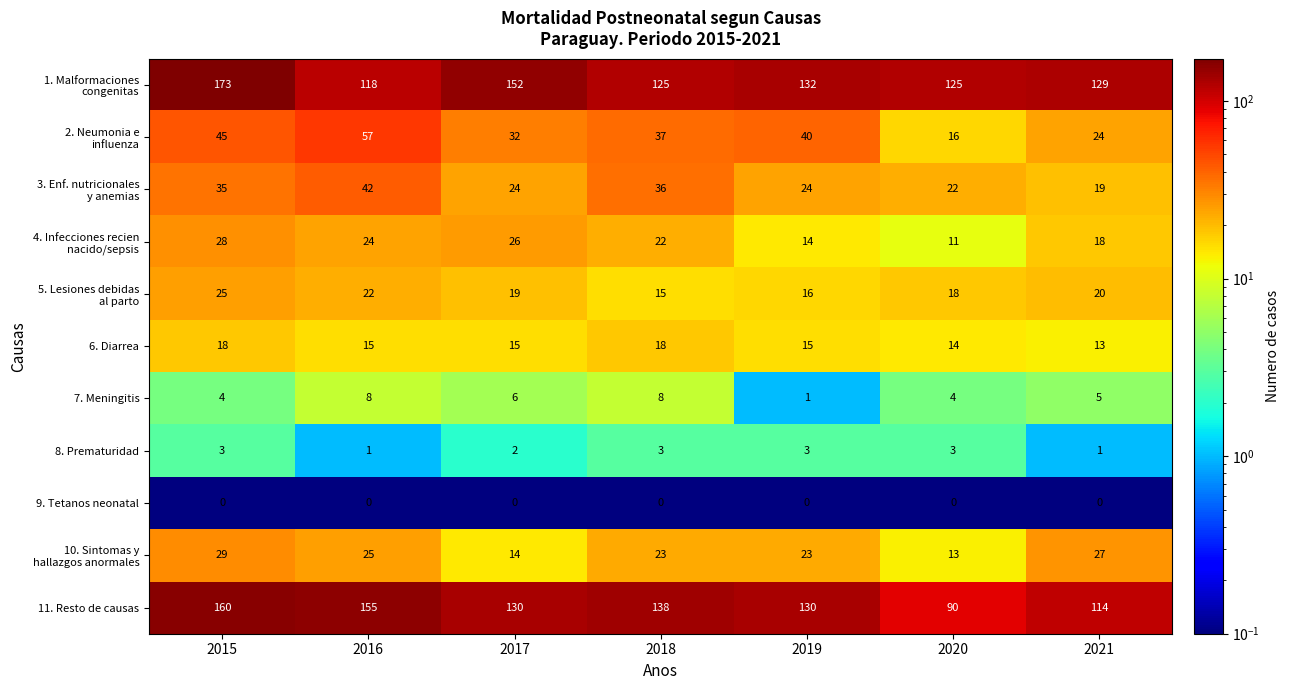

At how many categories does at least one series exceed 40?

7